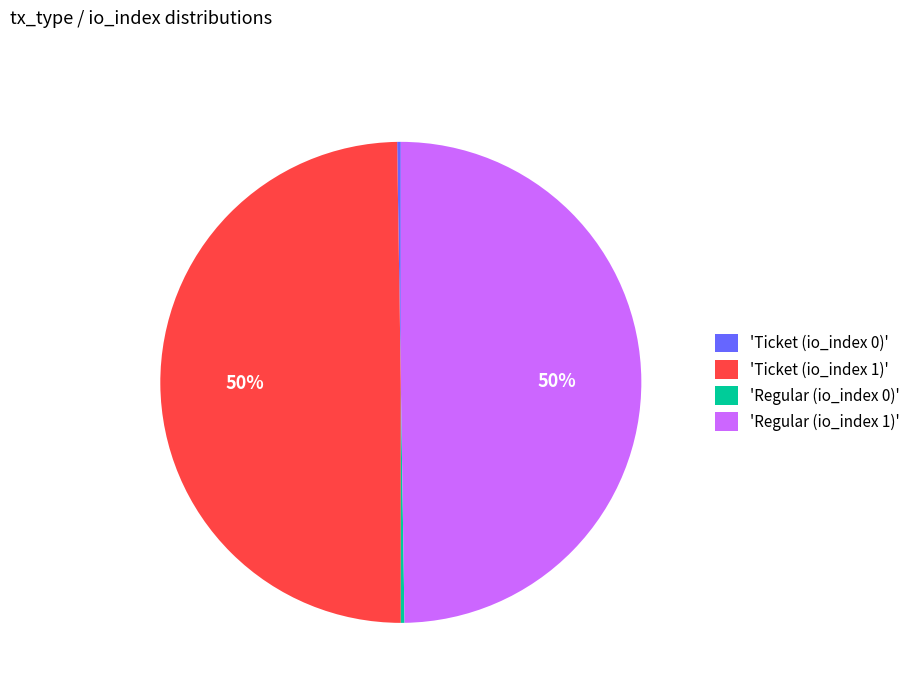

What percentage is the 'Ticket (io_index 1)' slice, to the nearest percent?

50%